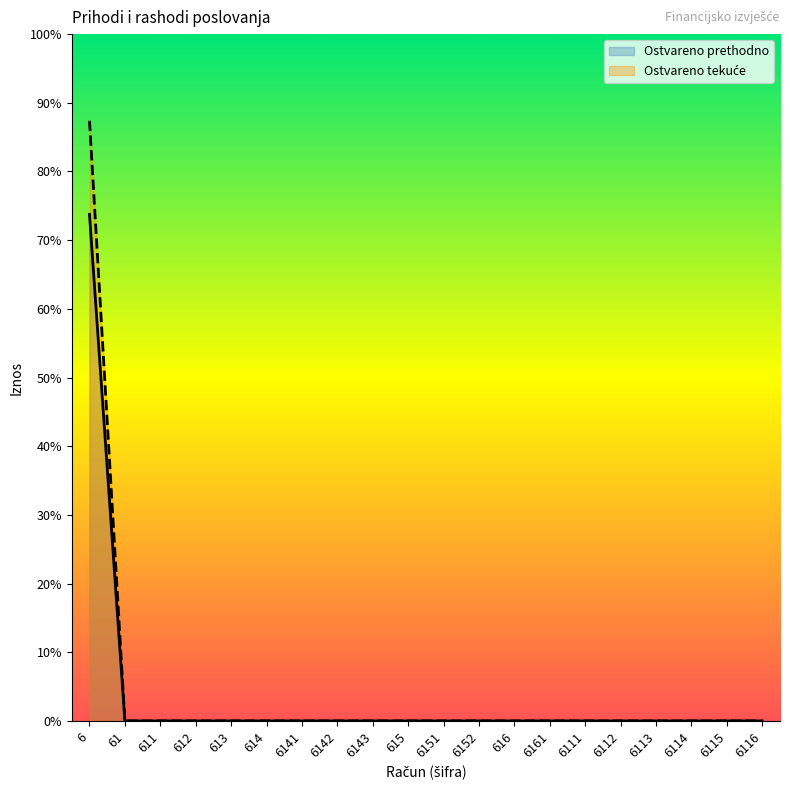

What is the sum of all Ostvareno prethodno values?

6638404.0